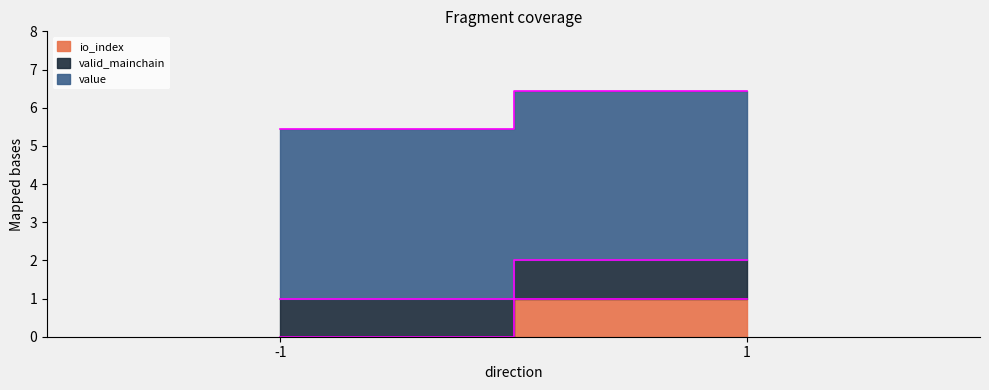

Reading right to left, list all the values displayed in this chart.

io_index: 1=1.0	-1=0.0
valid_mainchain: 1=1.0	-1=1.0
value: 1=4.4	-1=4.4